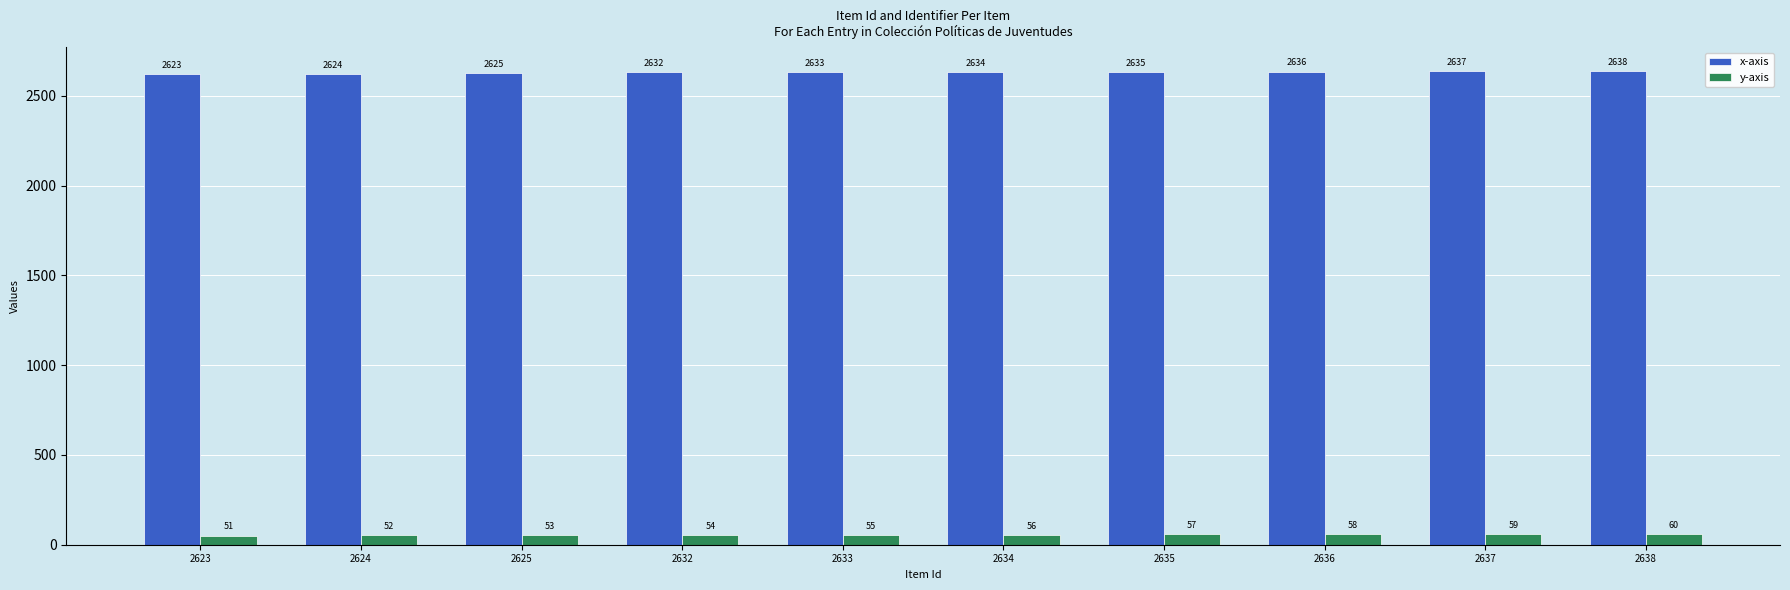

What is the value of the y-axis bar at the 7th from the left?

57